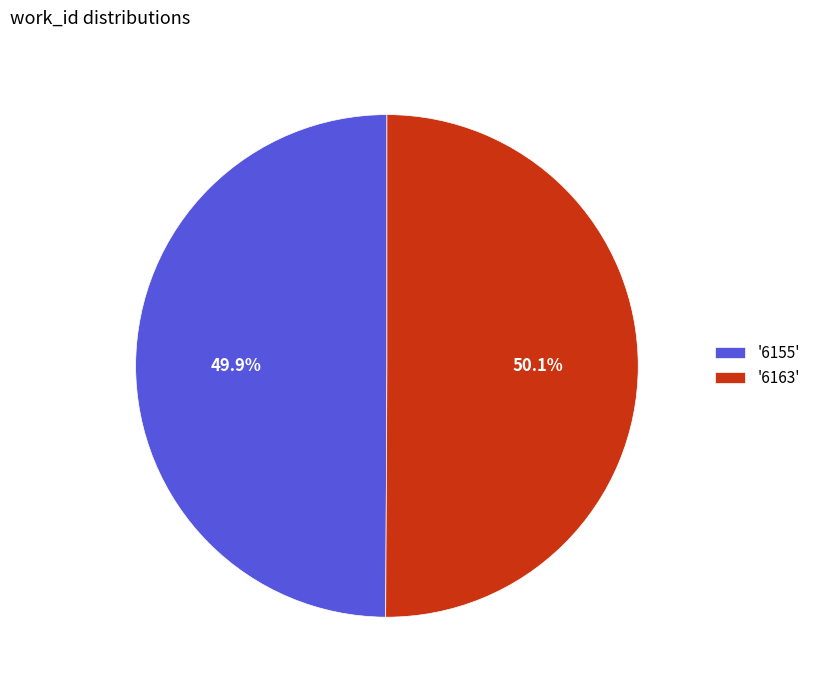

What is the total percentage of '6163' and '6155'?

100.0%